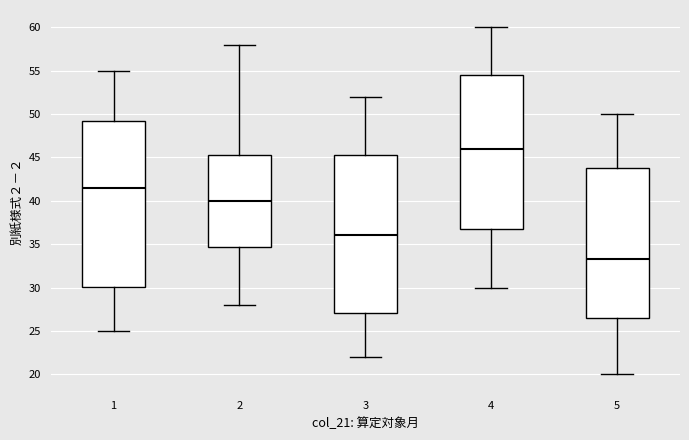

Which box is the tallest, from its lower edge to its upper edge?

1